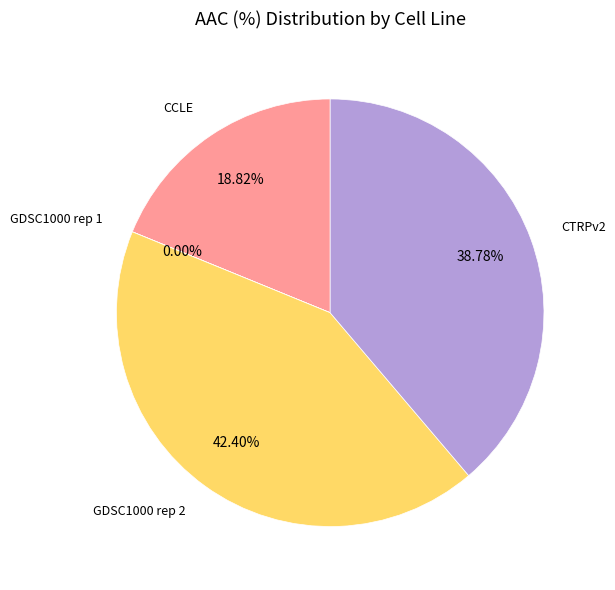

Does any single category account for the majority?

No